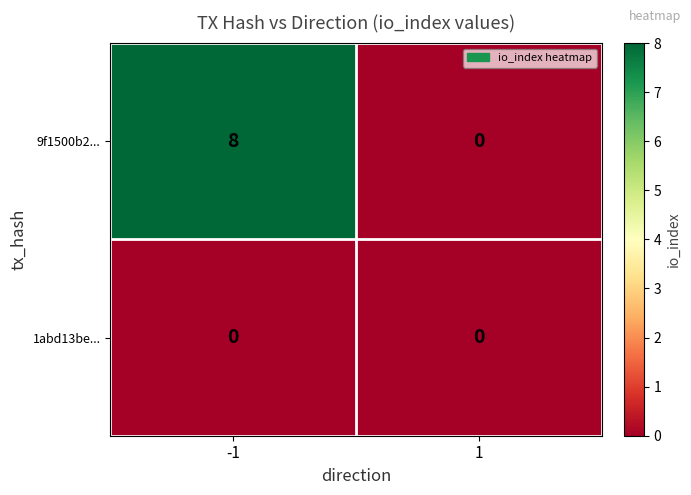

Between -1 and 1, which series saw the biggest shift?

9f1500b2...